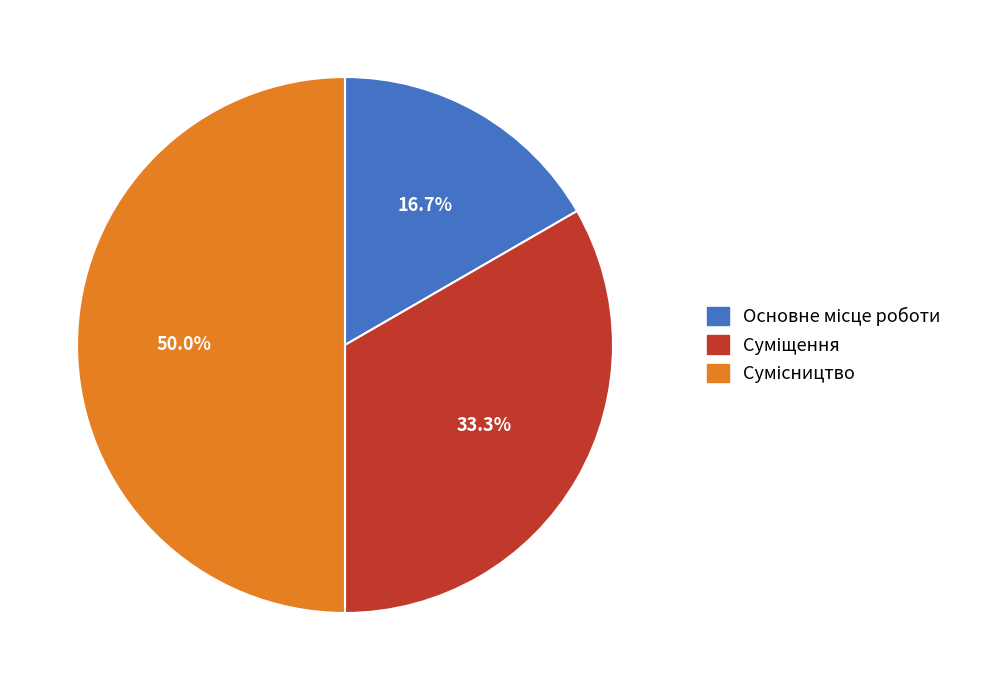

To the nearest percent, what is the average slice percentage?

33%